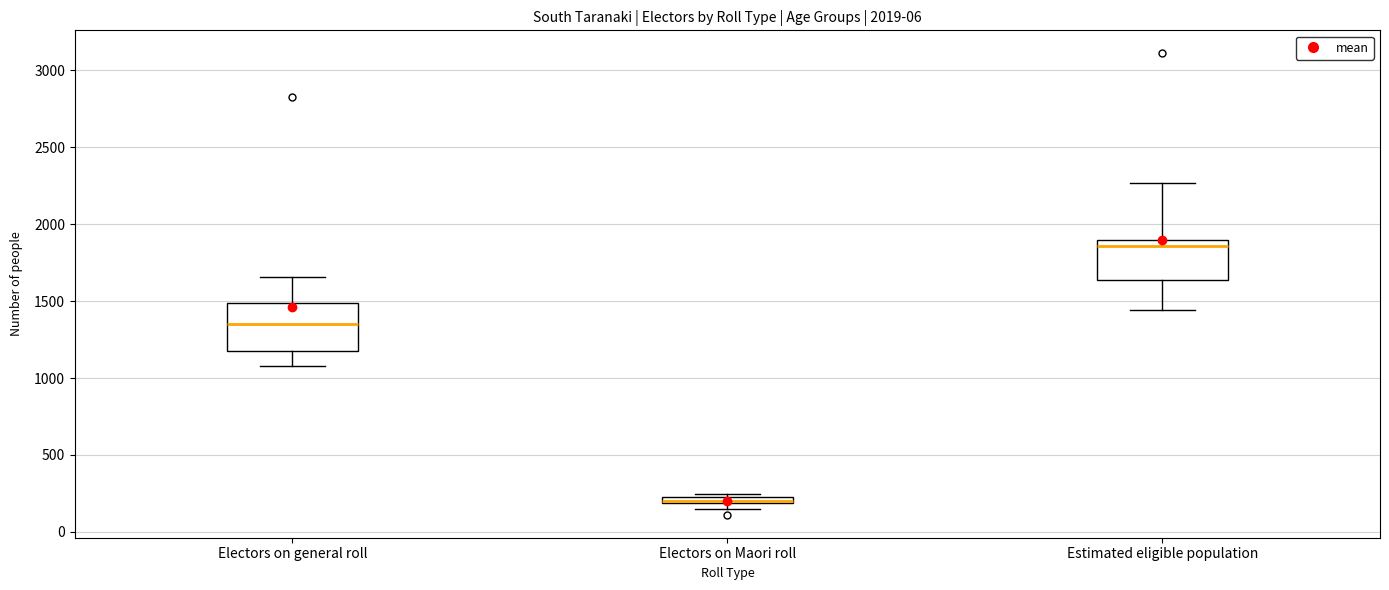

Where is the upper edge of the box for Electors on Maori roll on the y-axis? The values are not printed on the chart, so give them approximately, as read against the axis.

250